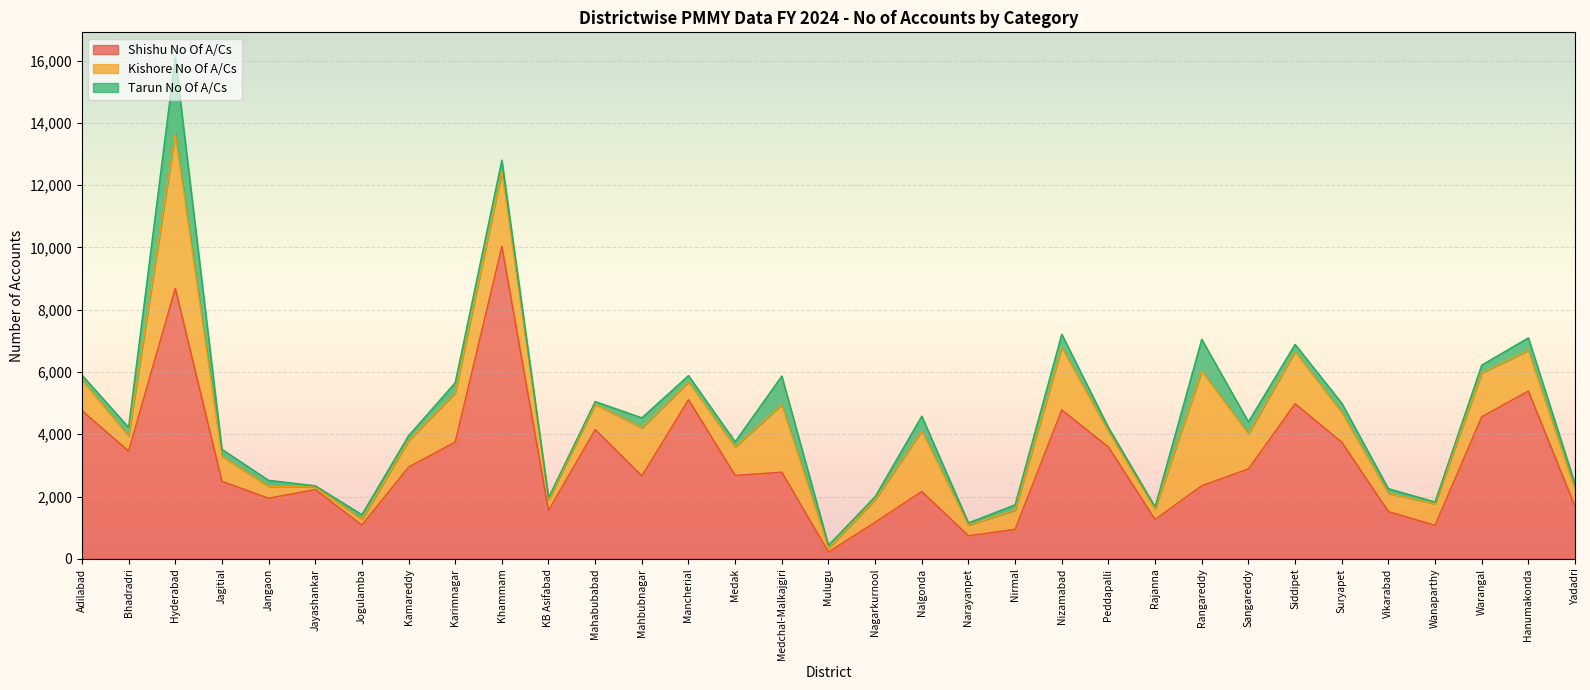

What is the difference between the maximum and second lowest values in the Kishore No Of A/Cs series?

4837